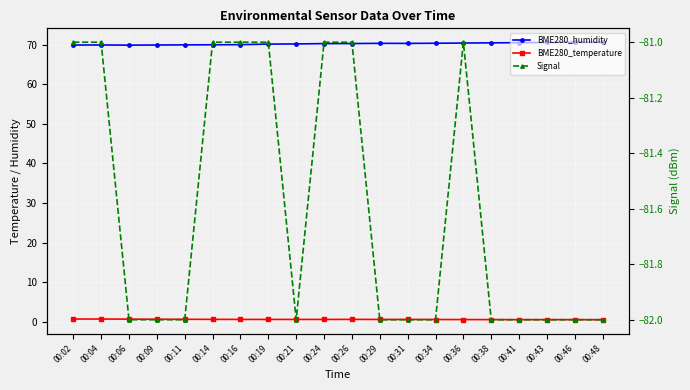

True or false: Signal has more than 1 points higher than both neighbors.

False